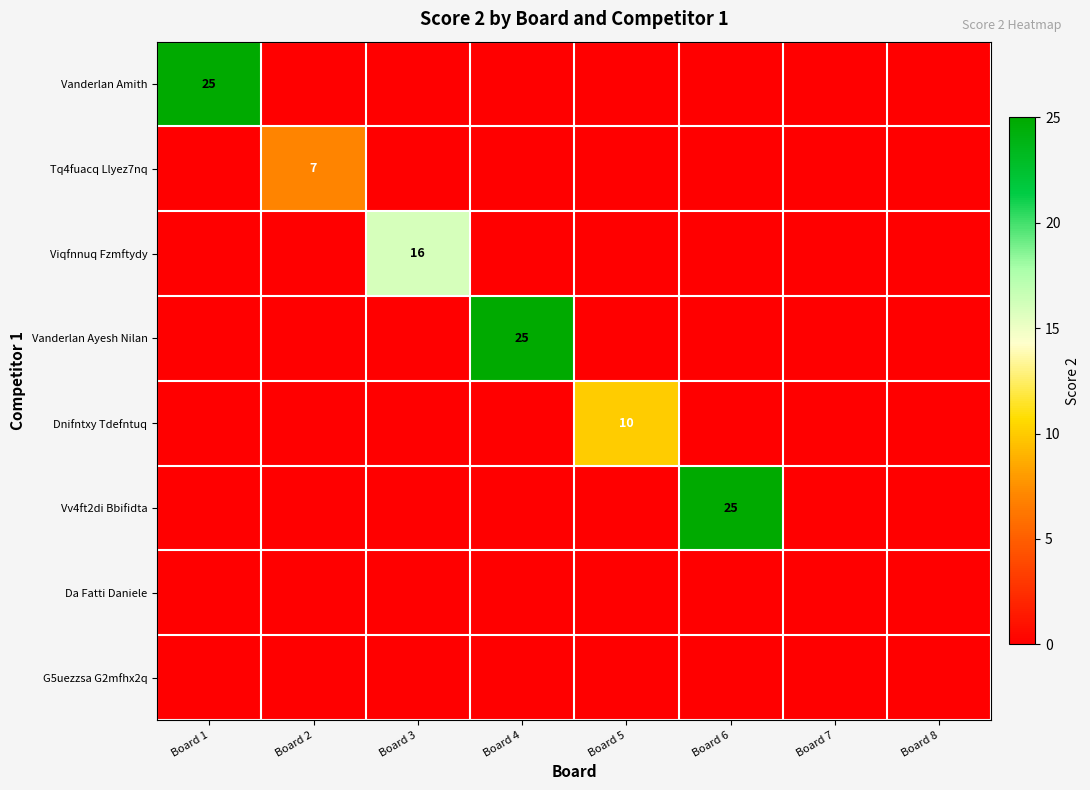

The value of Viqfnnuq Fzmftydy at Board 3 is 29. True or false?

False